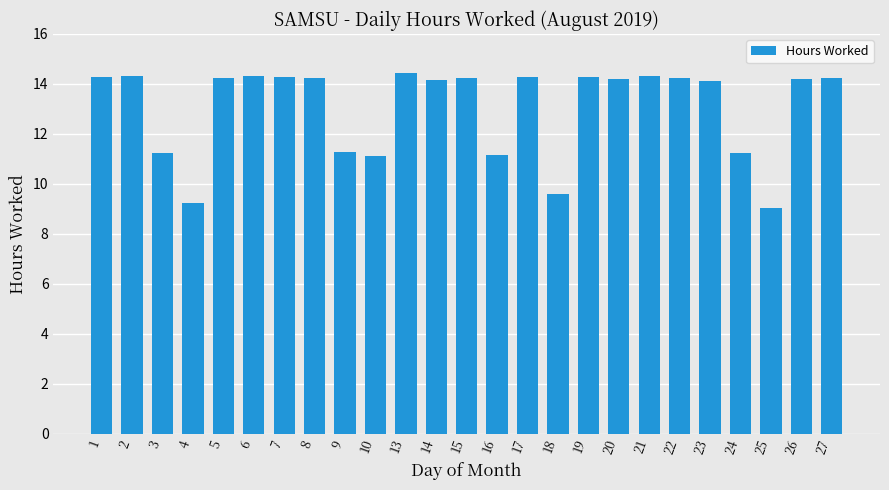

Does the chart contain stacked bars?

No